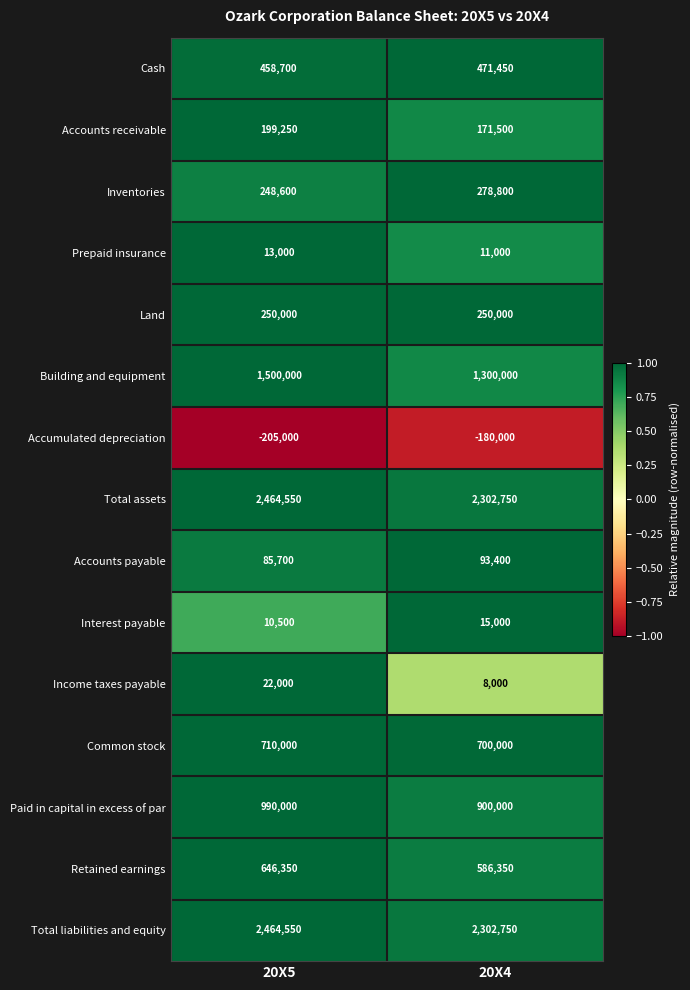

Reading right to left, what are all the values shown in this chart?

Cash: 20X4=471450	20X5=458700
Accounts receivable: 20X4=171500	20X5=199250
Inventories: 20X4=278800	20X5=248600
Prepaid insurance: 20X4=11000	20X5=13000
Land: 20X4=250000	20X5=250000
Building and equipment: 20X4=1300000	20X5=1500000
Accumulated depreciation: 20X4=-180000	20X5=-205000
Total assets: 20X4=2302750	20X5=2464550
Accounts payable: 20X4=93400	20X5=85700
Interest payable: 20X4=15000	20X5=10500
Income taxes payable: 20X4=8000	20X5=22000
Common stock: 20X4=700000	20X5=710000
Paid in capital in excess of par: 20X4=900000	20X5=990000
Retained earnings: 20X4=586350	20X5=646350
Total liabilities and equity: 20X4=2302750	20X5=2464550